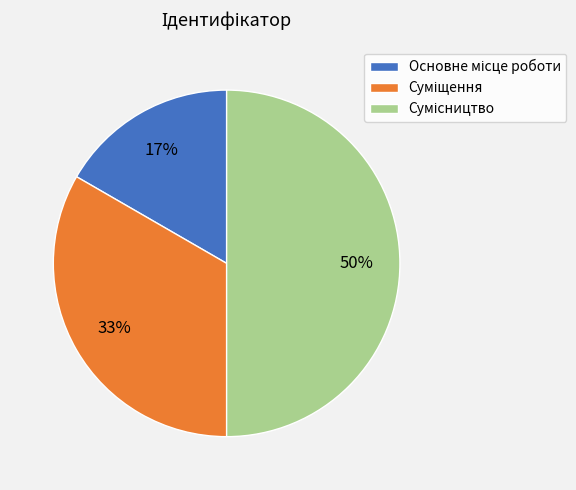

To the nearest percent, what is the difference between the largest and smallest slice percentages?

33%